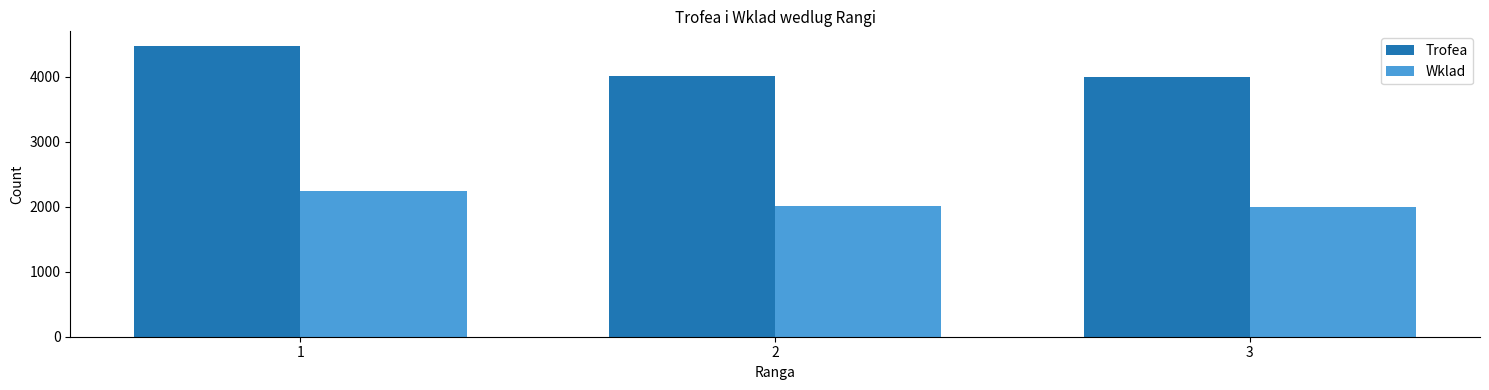

Where is Trofea nearest to the value 4239?

2